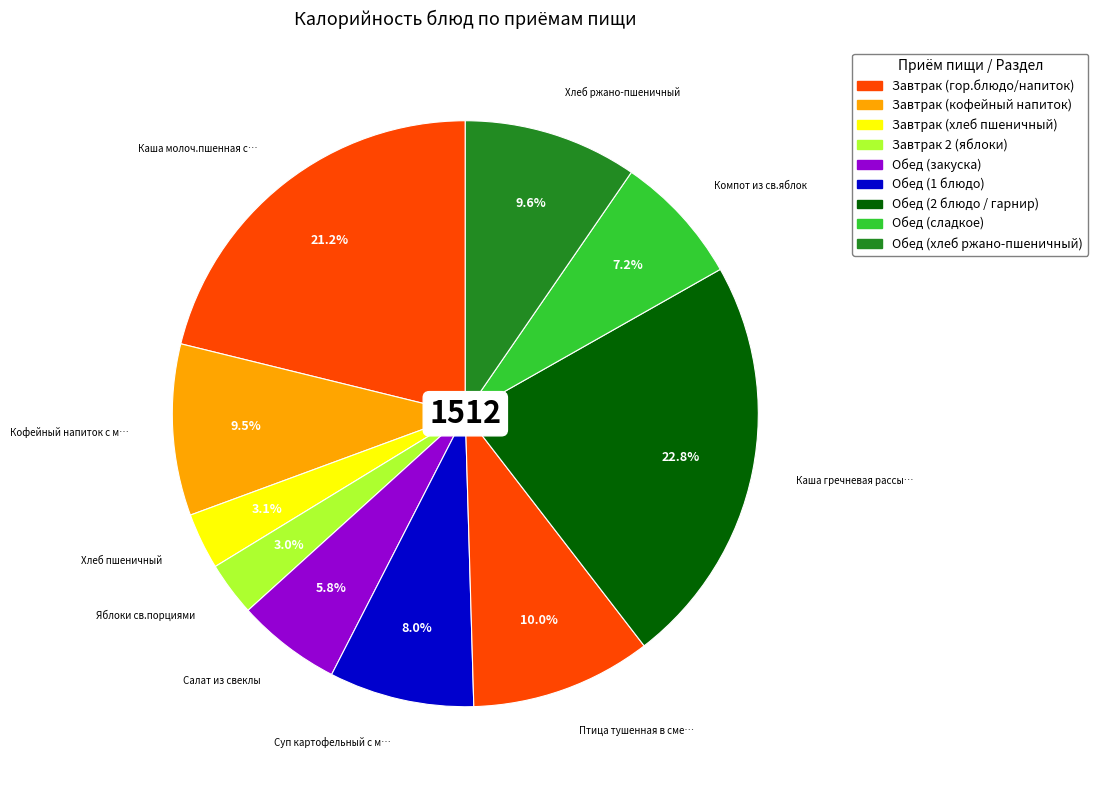

Which slice is the smallest?

Яблоки св.порциями